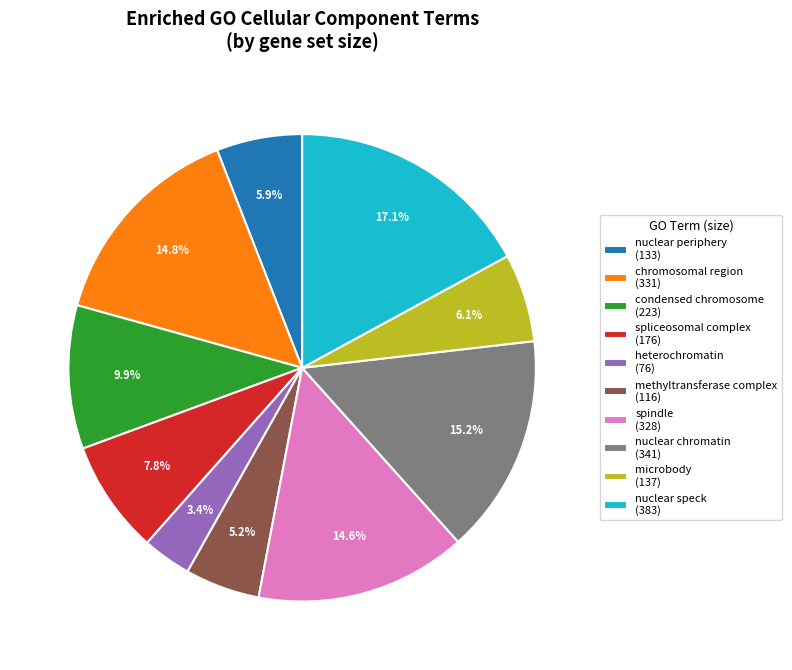

Is there any slice that represents more than half of the pie?

No